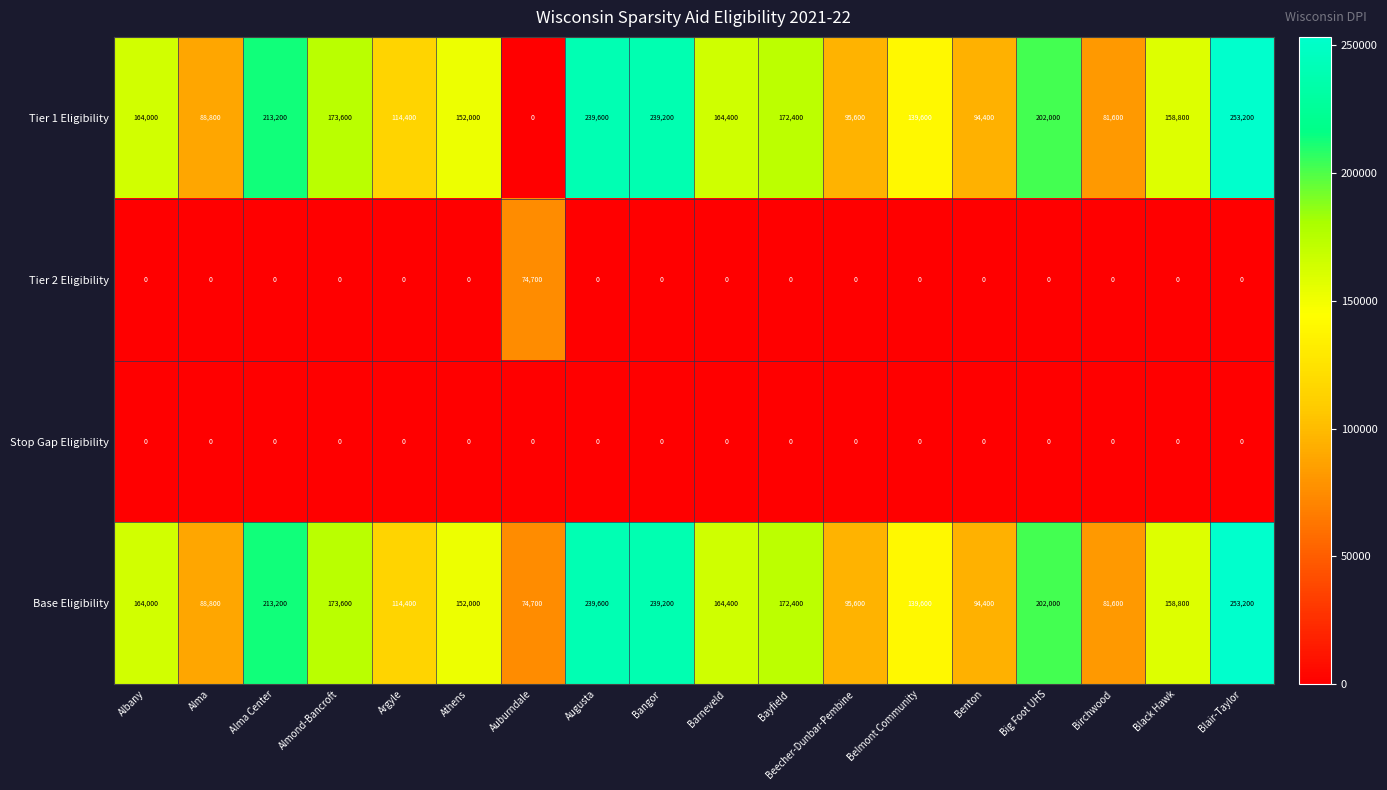

What is the spread (max minus min) of values at Birchwood?

81600